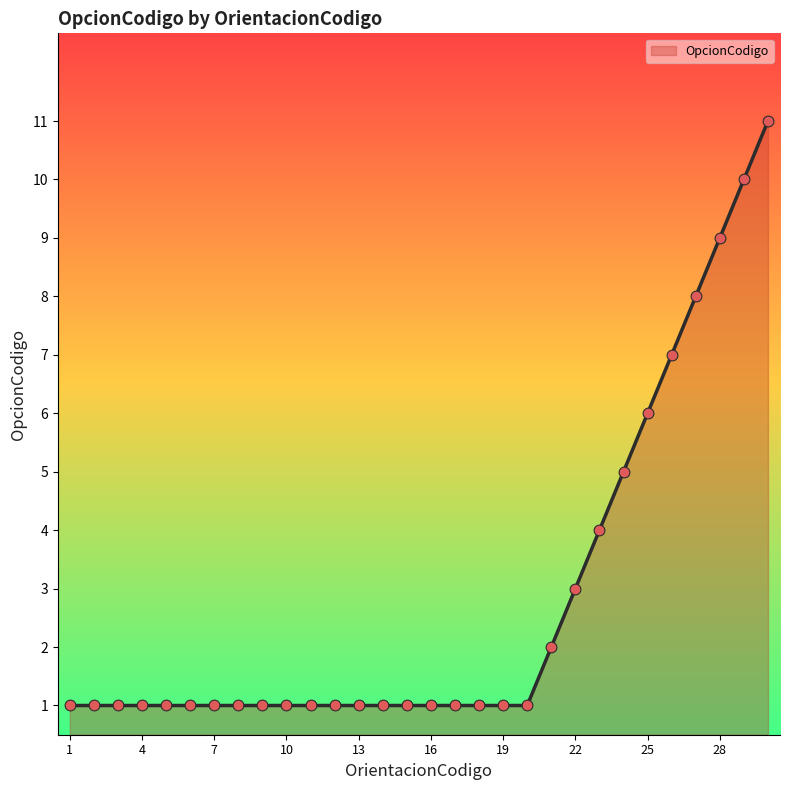

What is the maximum value shown in the chart?

11